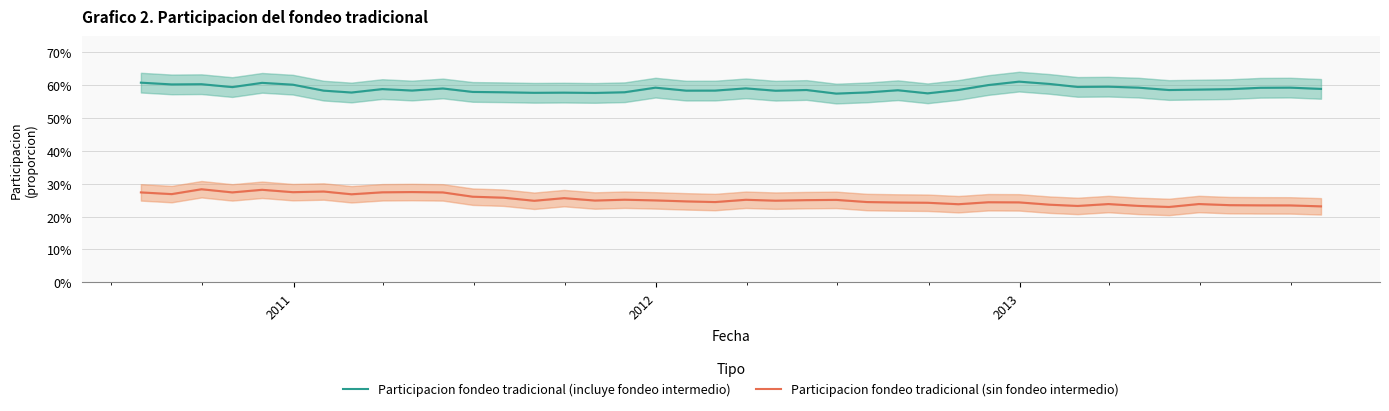

What is the value of the Participacion fondeo tradicional (incluye fondeo intermedio) point at the 1st from the left?

0.6